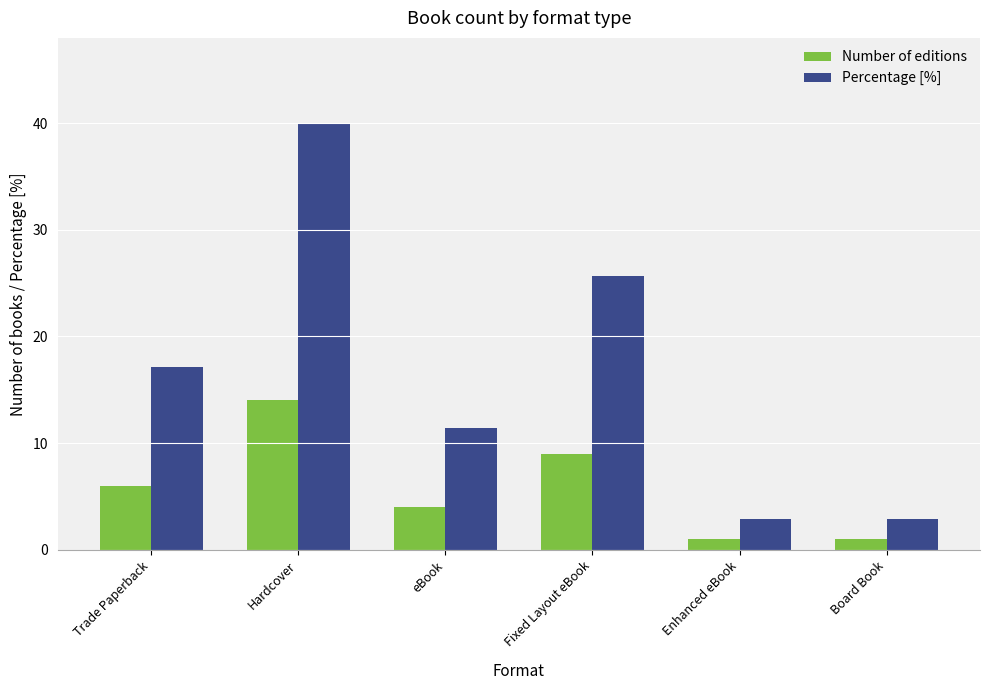

What is the label of the 3rd bar from the right?

Fixed Layout eBook